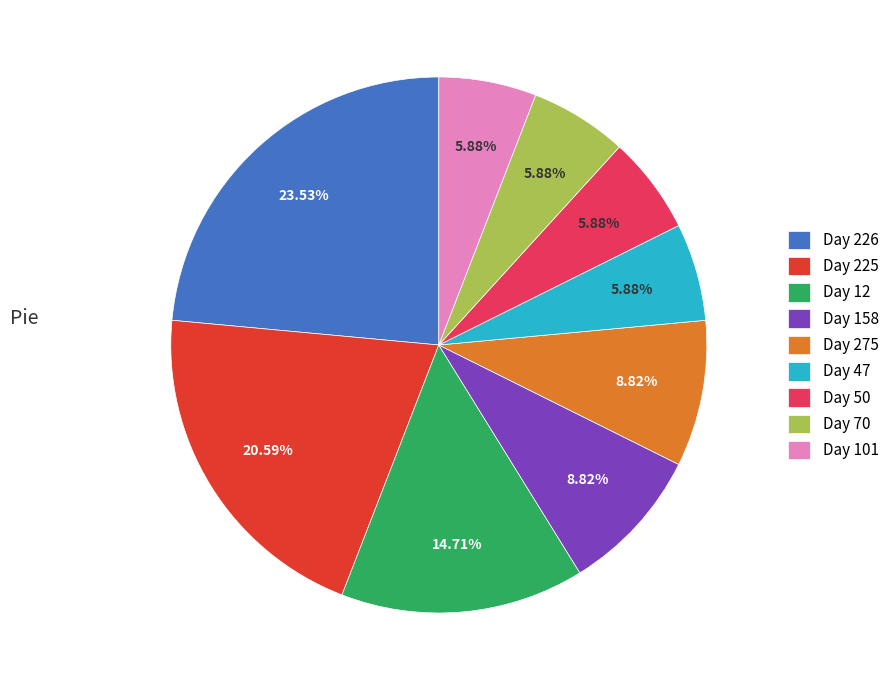

To the nearest percent, what is the difference between the largest and smallest slice percentages?

18%